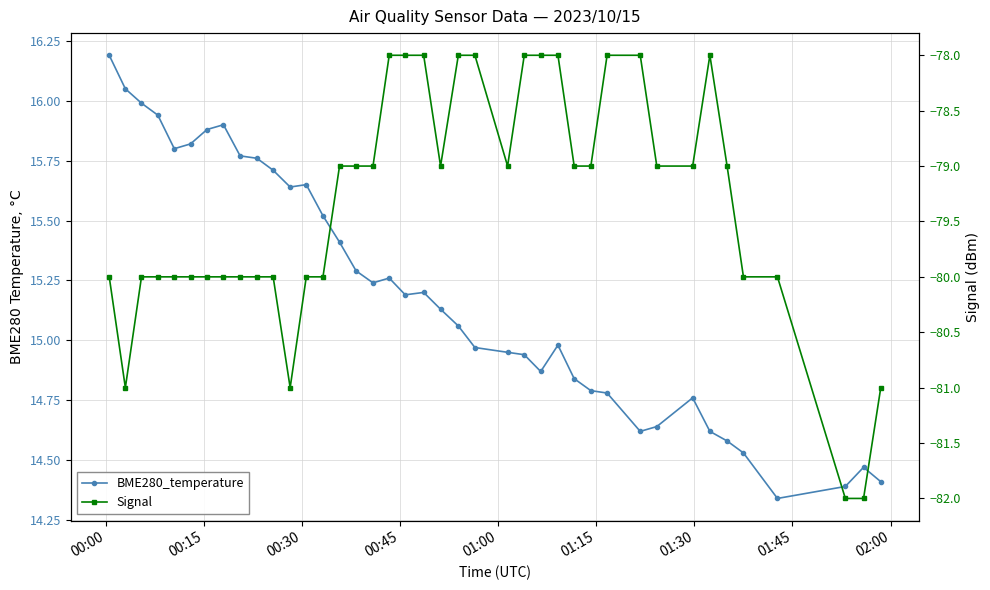

True or false: Signal and BME280_temperature cross at least once.

False